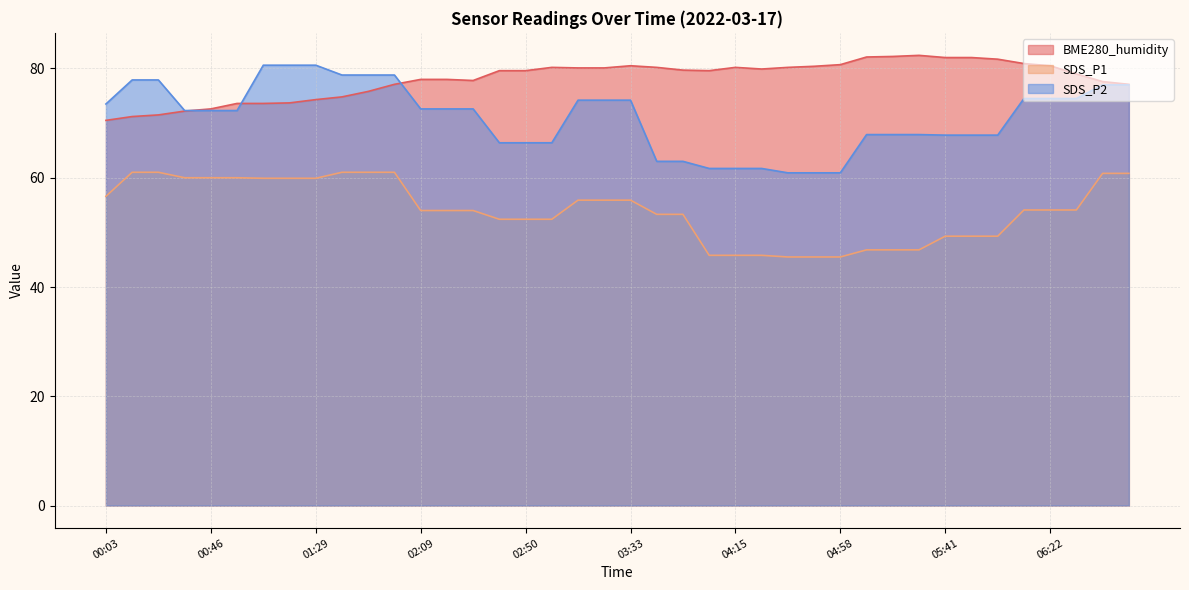

The SDS_P2 series shows 72.3 at 00:46. True or false?

True